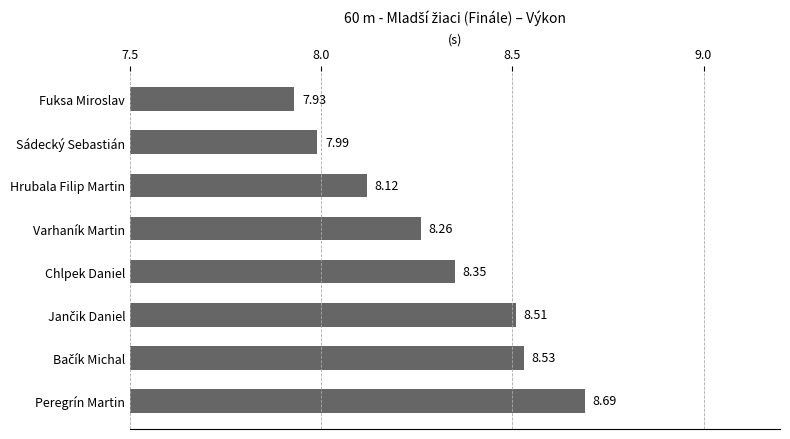

At which category does the chart reach its minimum across all series?

Fuksa Miroslav